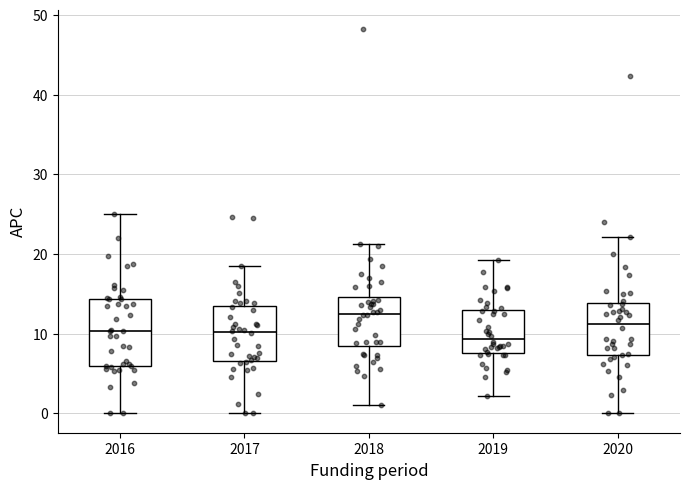

Reading left to right, read every box against the y-axis: the position of its median line, the range the box covers, and the ends of its whiskers. The values are not printed on the chart, so give them approximately, as read against the axis.

2016: median 10, box 6 to 14, whiskers 0 to 25
2017: median 10, box 7 to 13, whiskers 0 to 18
2018: median 13, box 9 to 15, whiskers 1 to 21
2019: median 9, box 8 to 13, whiskers 2 to 19
2020: median 11, box 7 to 14, whiskers 0 to 22